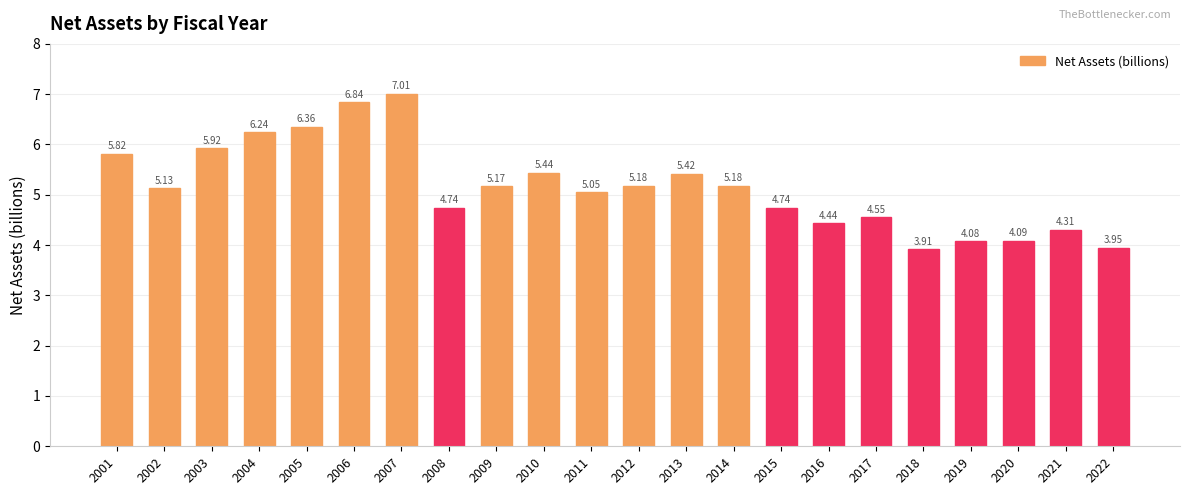

What is the difference between the values at 2004 and 2019?

2.2